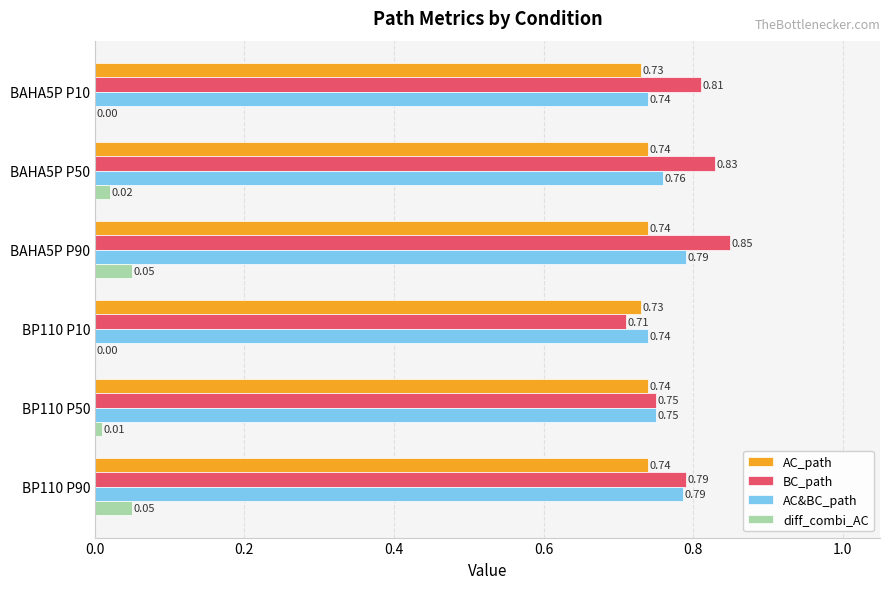

At which category is the sum across all series the highest?

BAHA5P P90